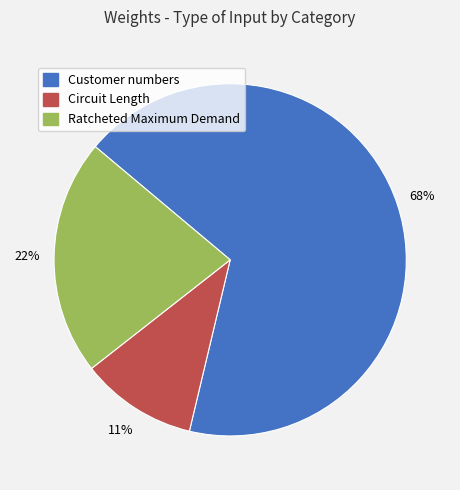

To the nearest percent, what percentage of the pie is Circuit Length?

11%